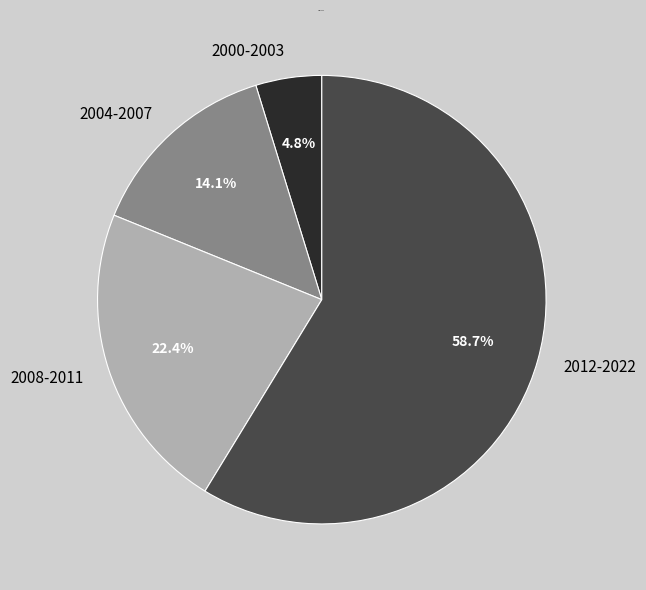

Approximately how many times larger is the value at 2012-2022 compared to 2008-2011?

2.6